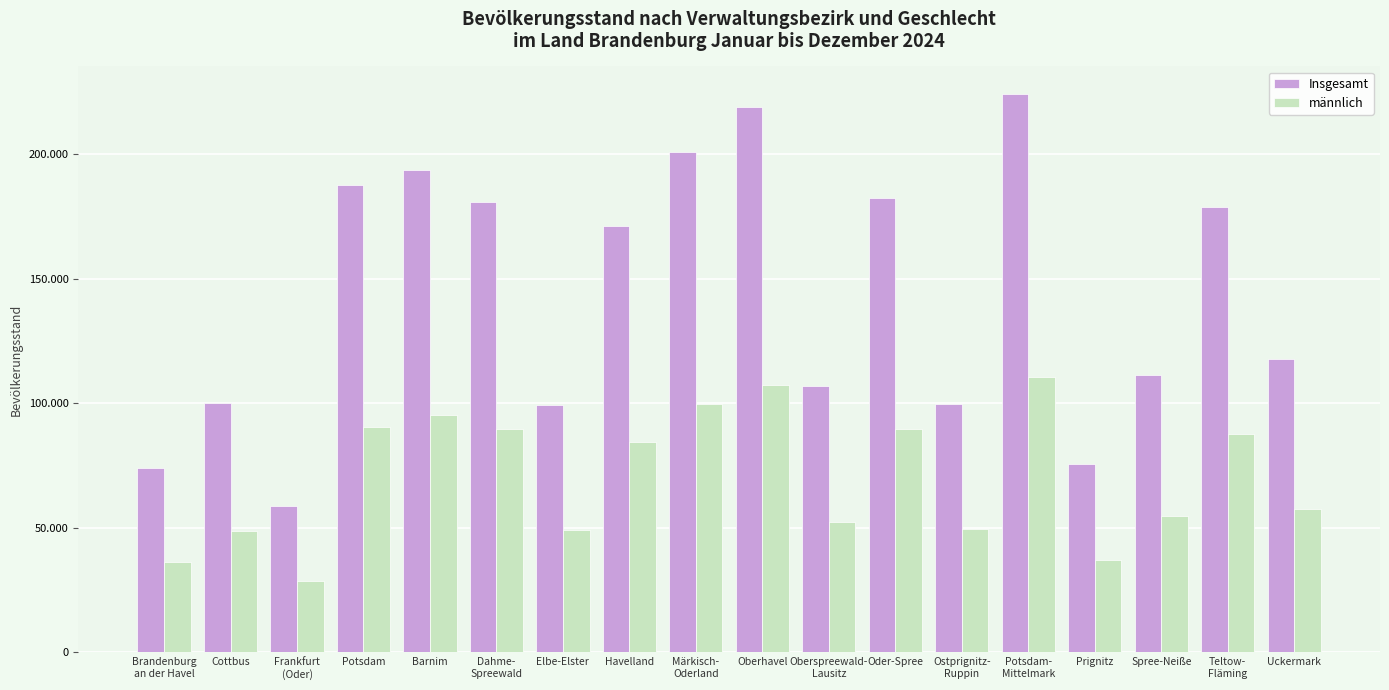

Which category has the lowest value across all series?

Frankfurt
(Oder)